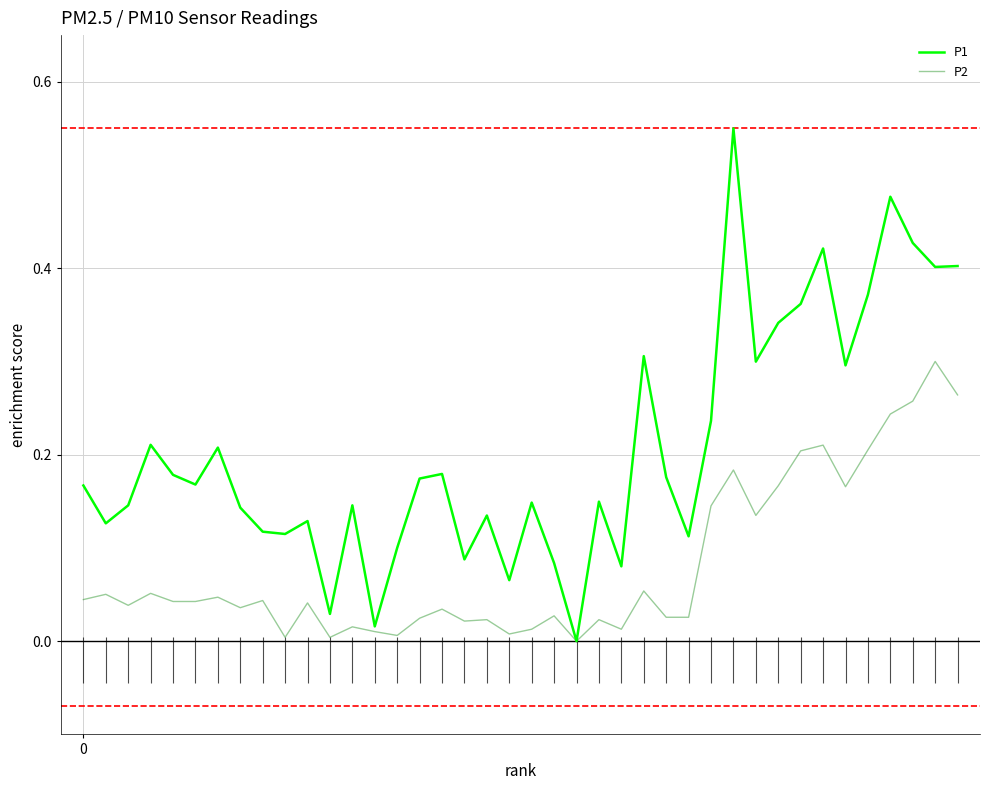

Rank the series by their average value, from lowest to highest.

P2, P1